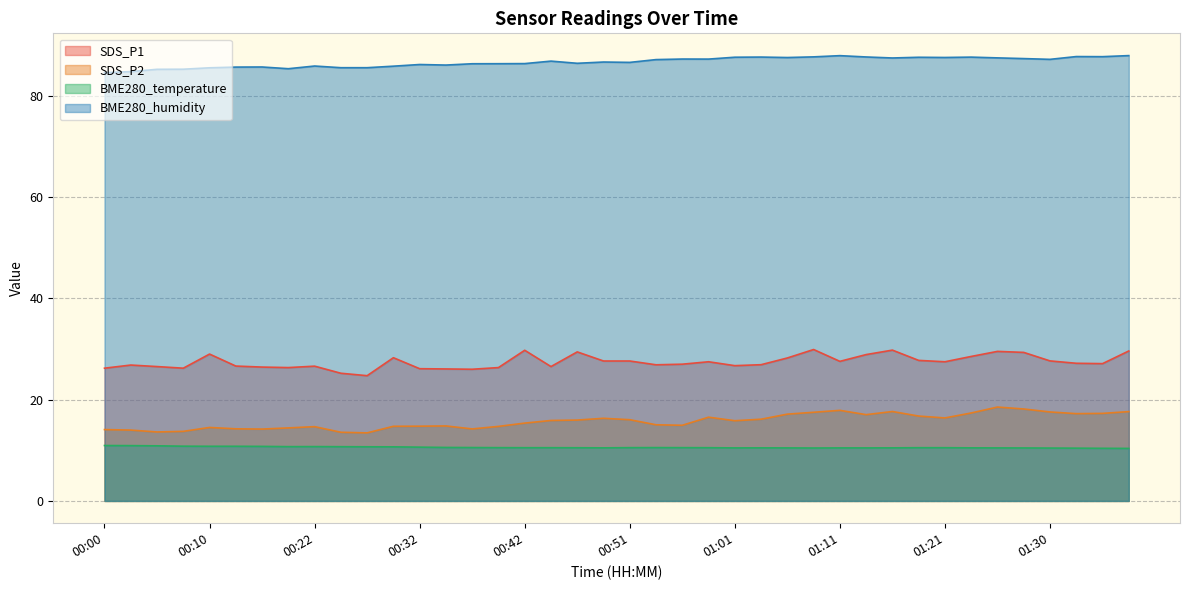

Which series has the largest range (max minus min)?

SDS_P1